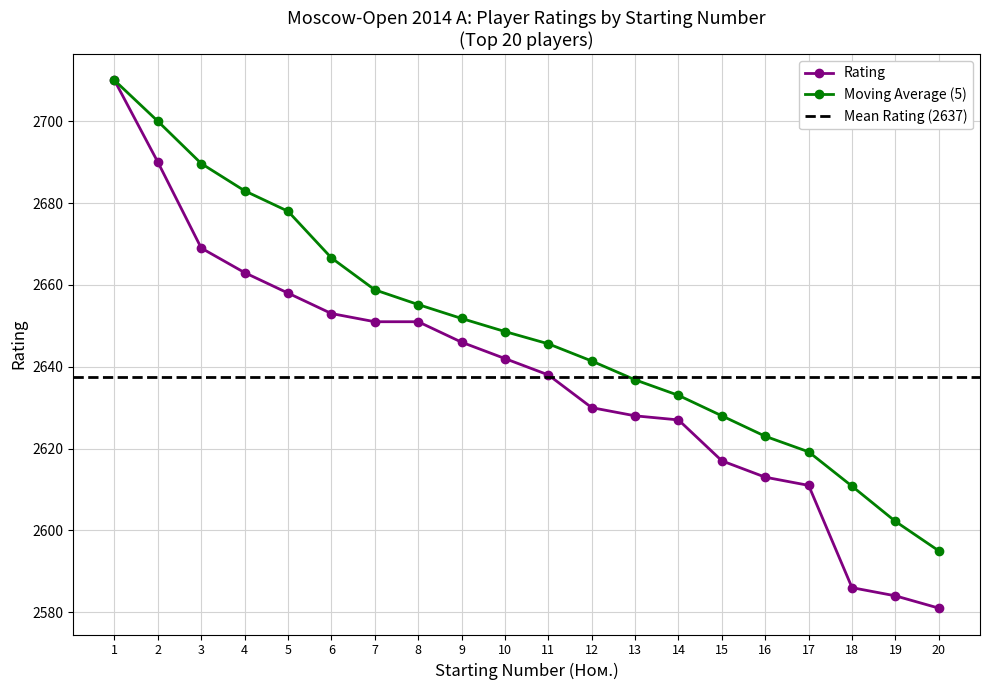

What is the change in value from 10 to 17?

-31